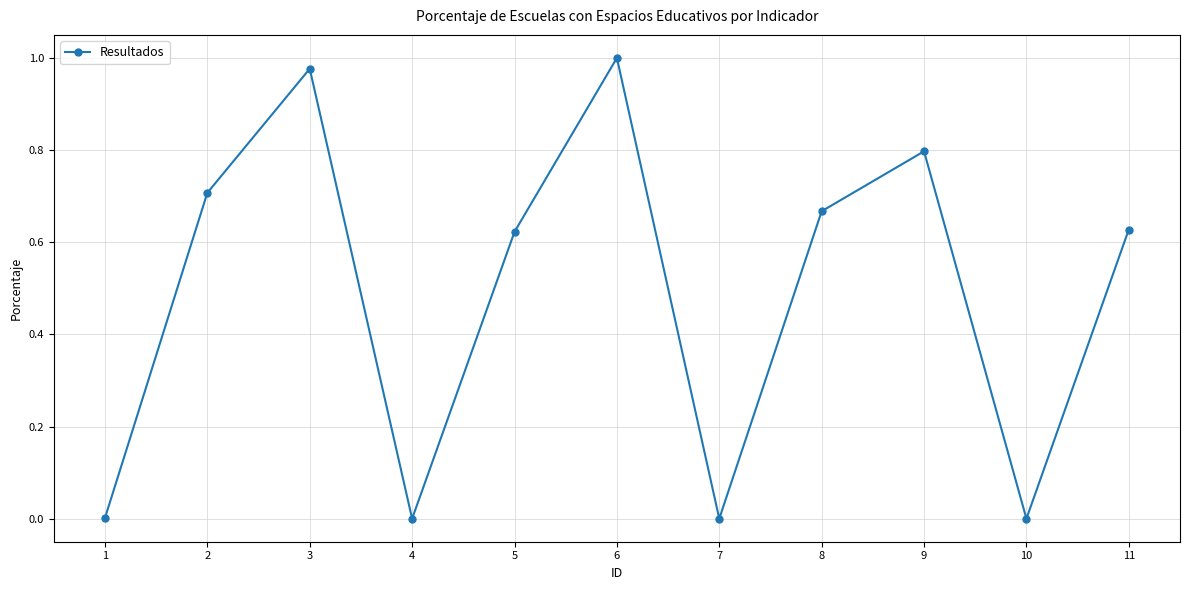

What is the change in value from 3 to 4?

-1.0